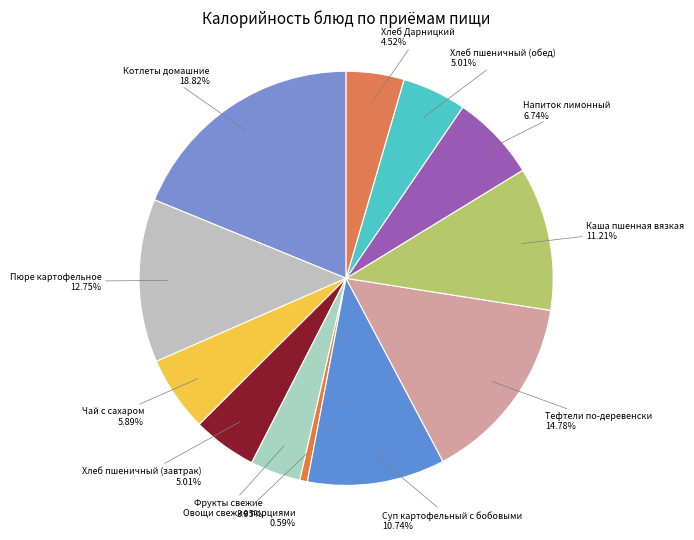

To the nearest percent, what percentage of the pie is Хлеб пшеничный (завтрак)?

5%